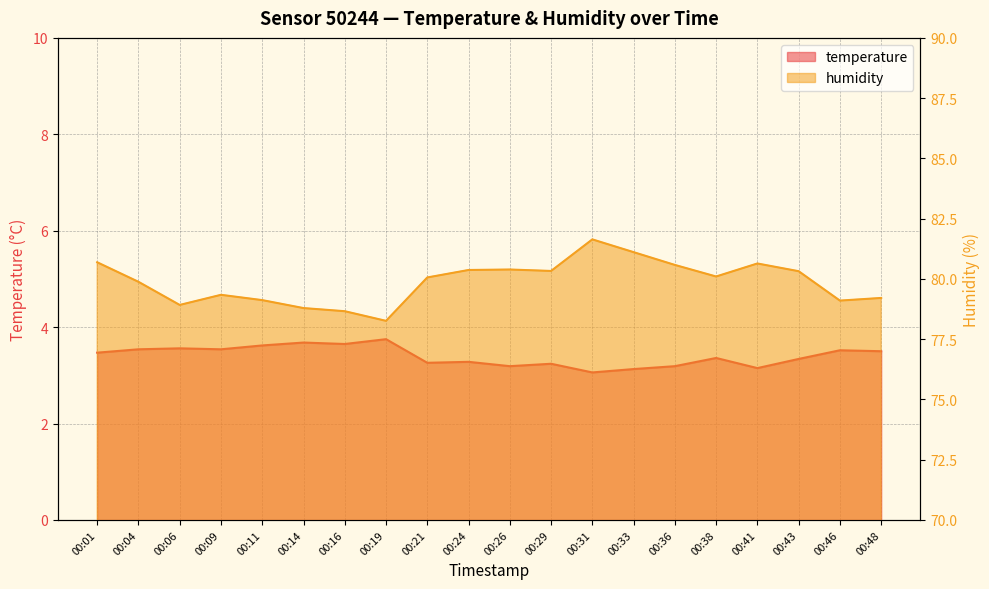

True or false: temperature and humidity intersect in this chart.

False